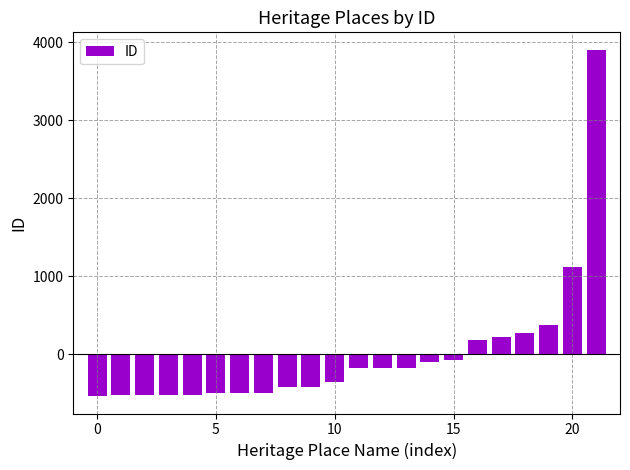

What is the maximum value shown in the chart?

3904.2